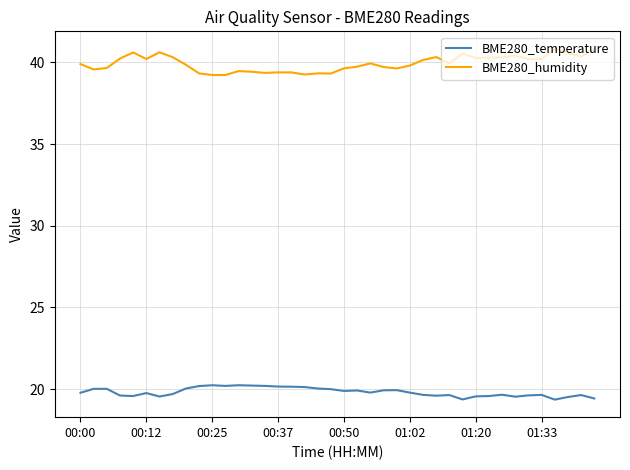

What is the minimum value shown in the chart?

19.4